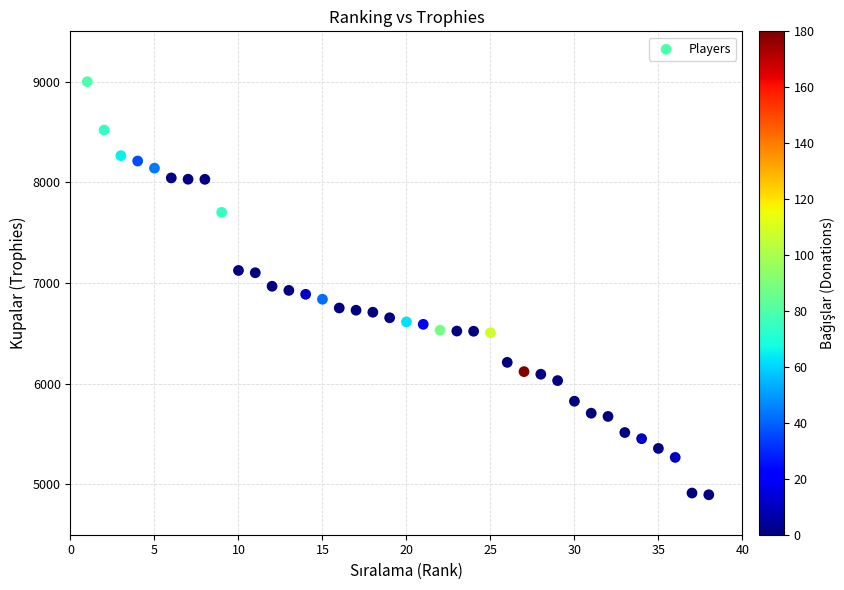

What is the range of Y values (max minus min)?

4103